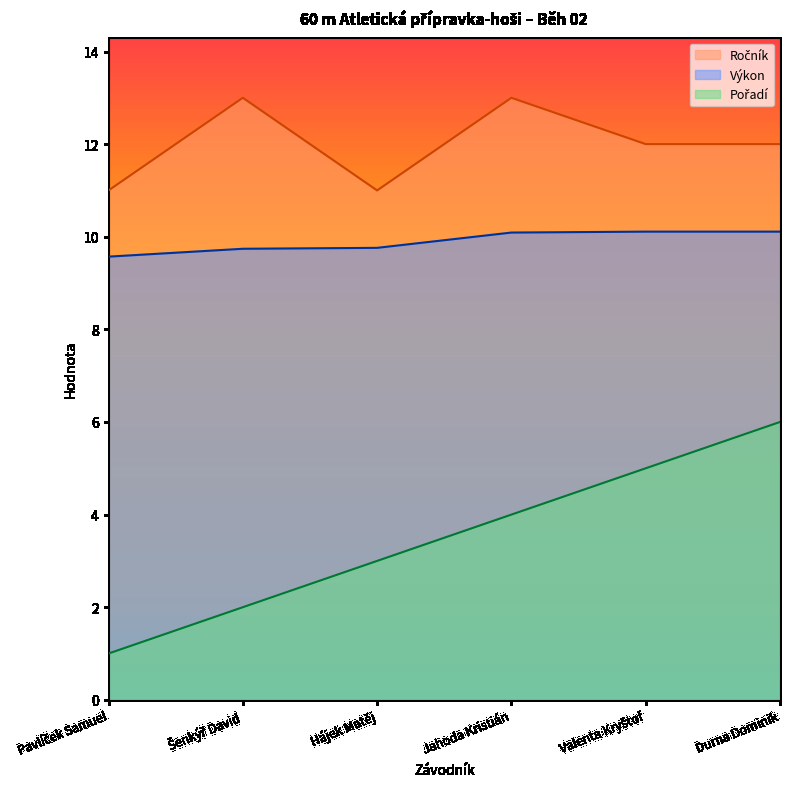

What is the label of the 5th point from the right?

Šenkýř David